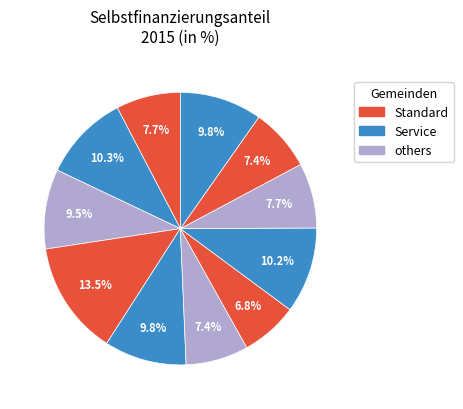

Count the number of slices in the pie.

11